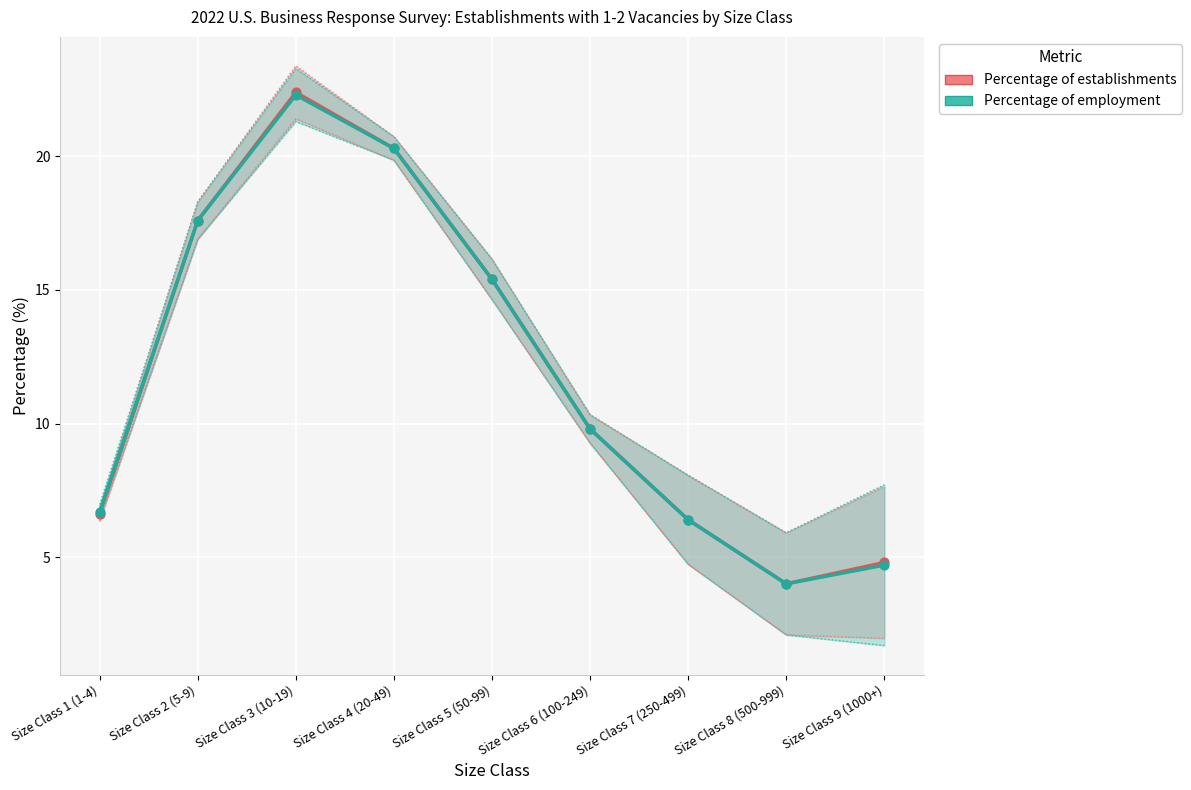

Is the value of Percentage of employment at Size Class 4 (20-49) greater than the value of Percentage of establishments at Size Class 4 (20-49)?

No